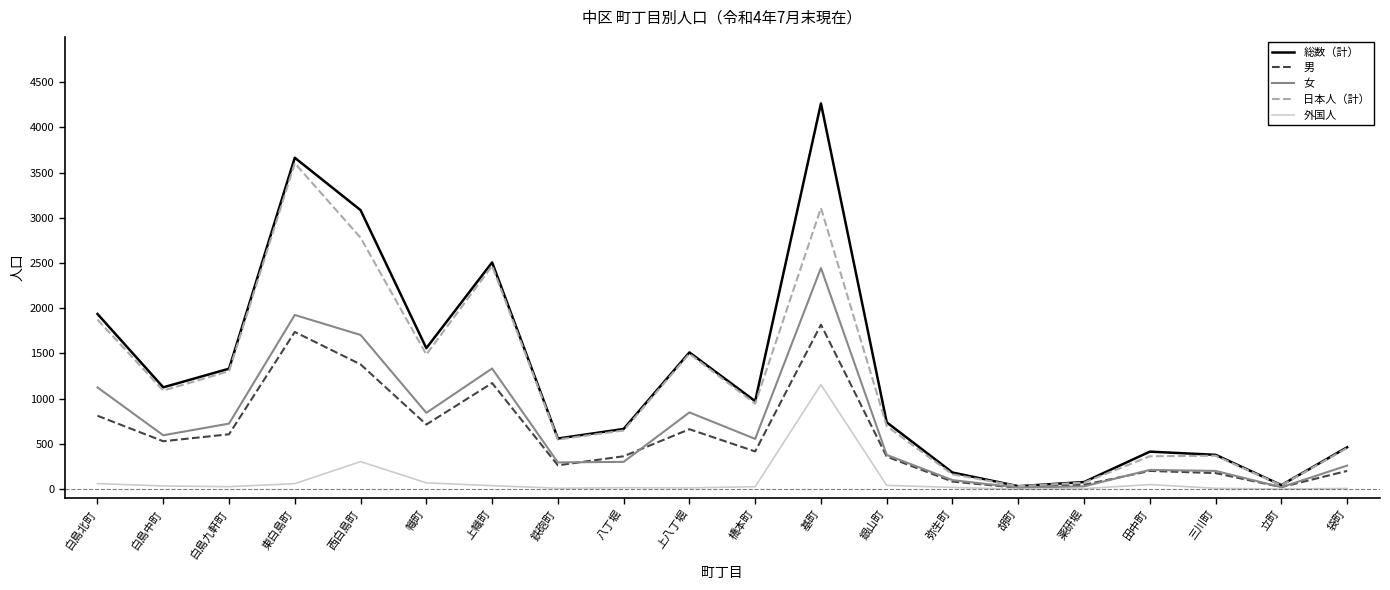

What is the sum of all 男 values?

11594